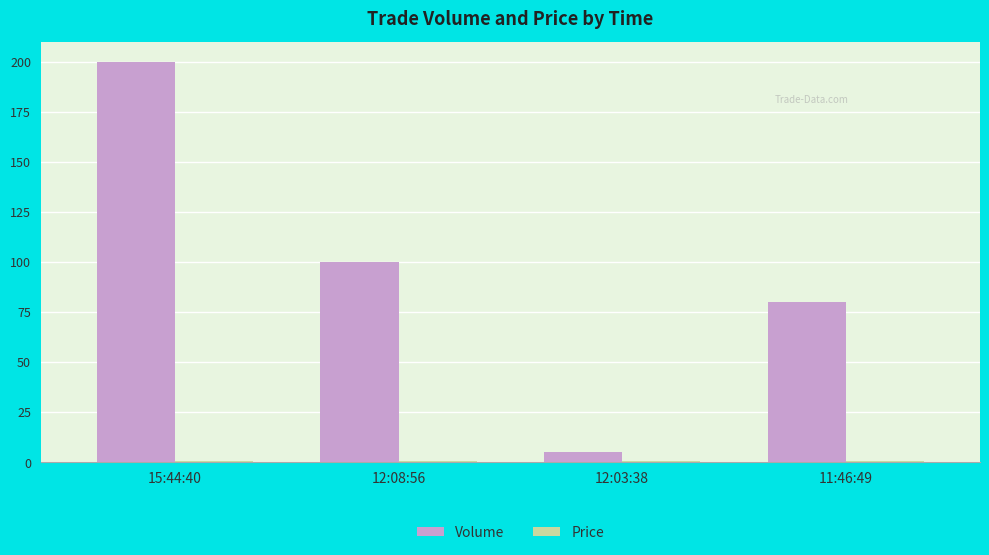

Read the Volume value at 12:03:38.

5.0